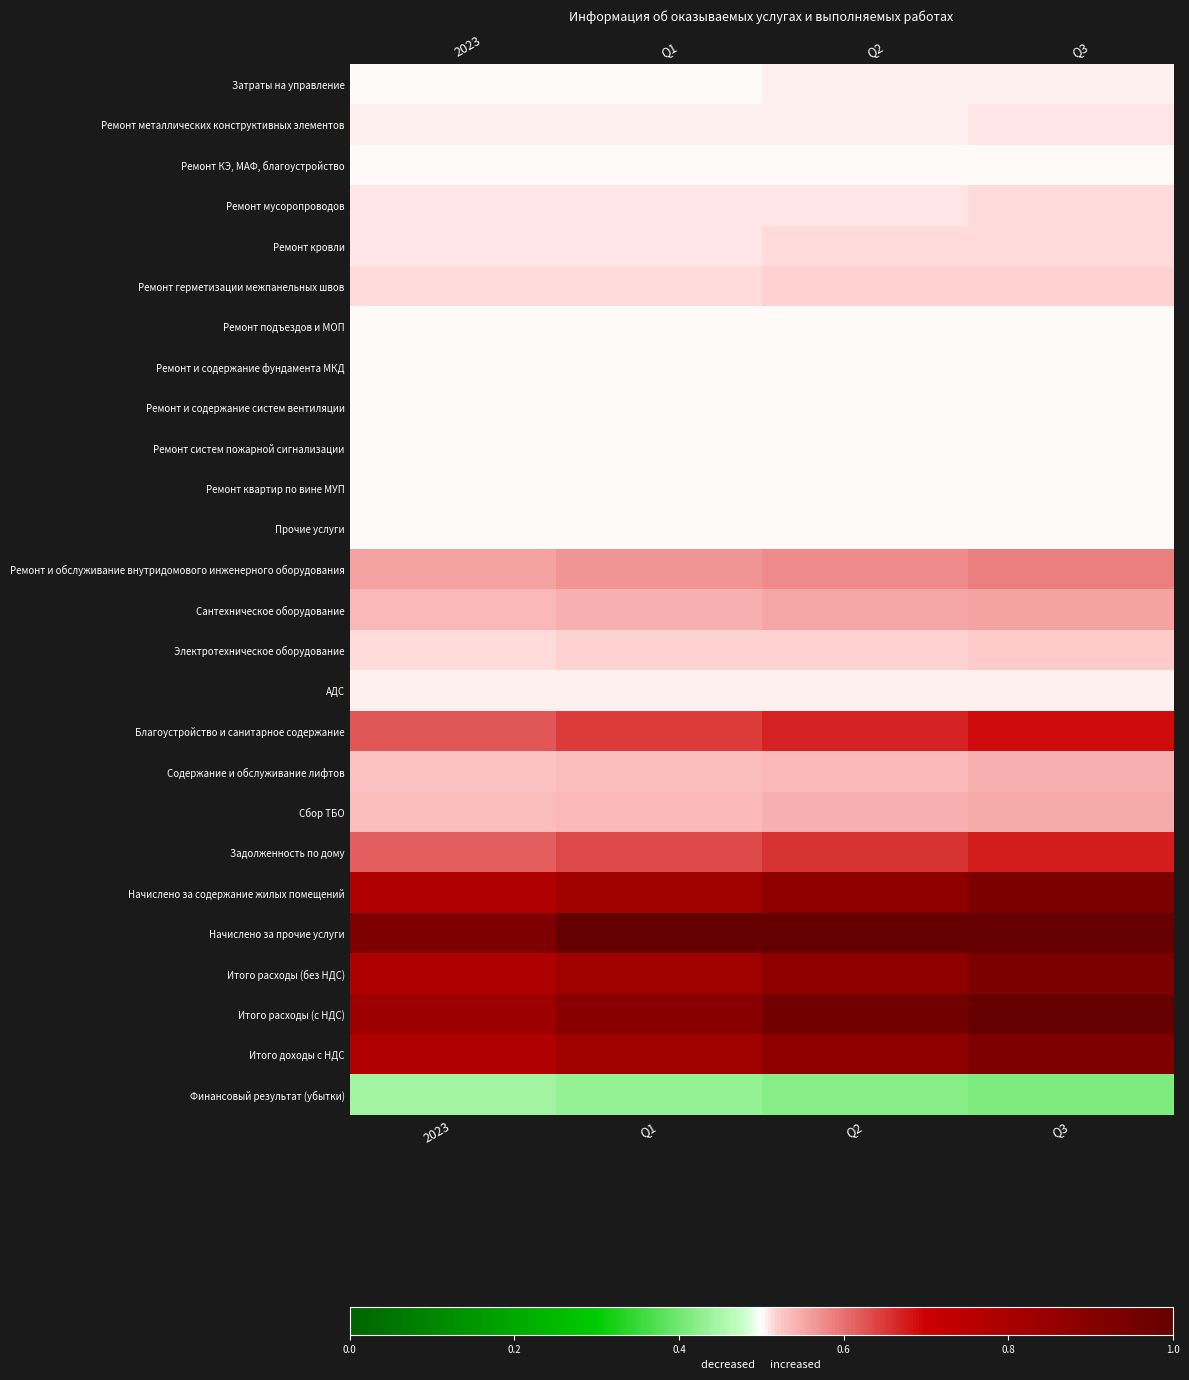

Count the number of data series in this chart.

26